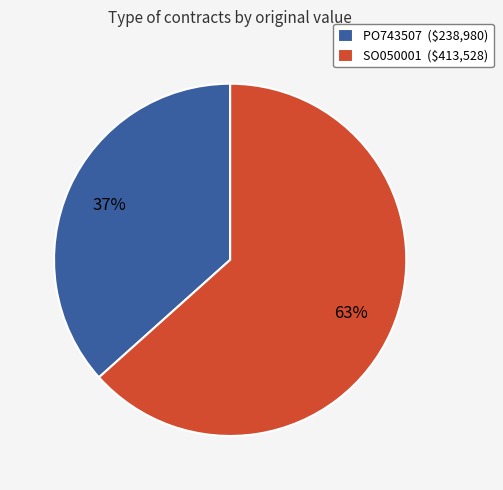

Is it true that SO050001 is 69% of the pie?

False